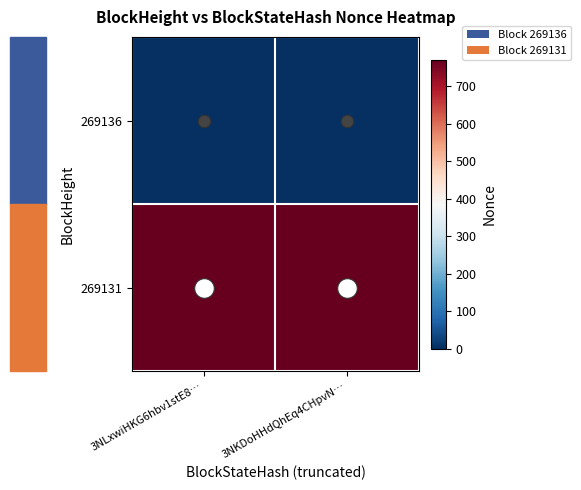

Rank the series by their maximum value, from lowest to highest.

269136, 269131